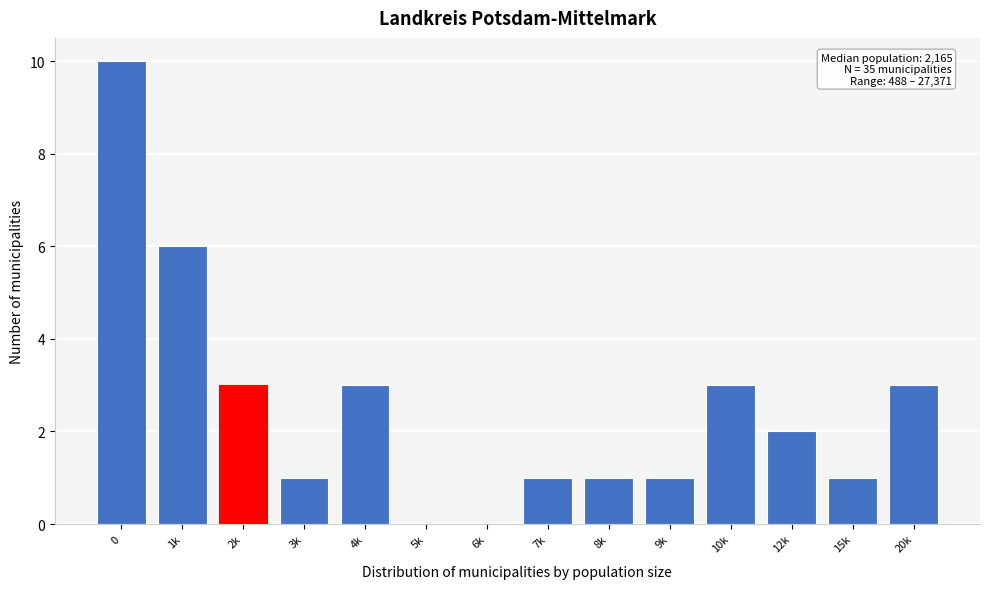

What is the sum of all values?

35